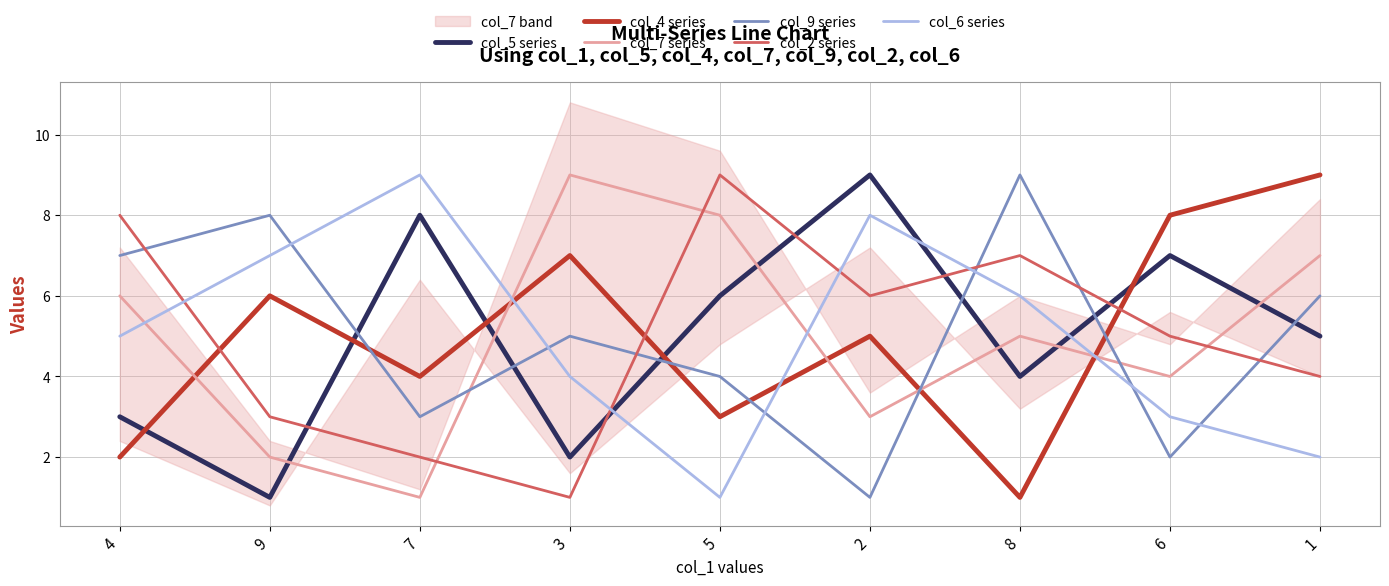

The value of col_5 series at 3 is 1. True or false?

False